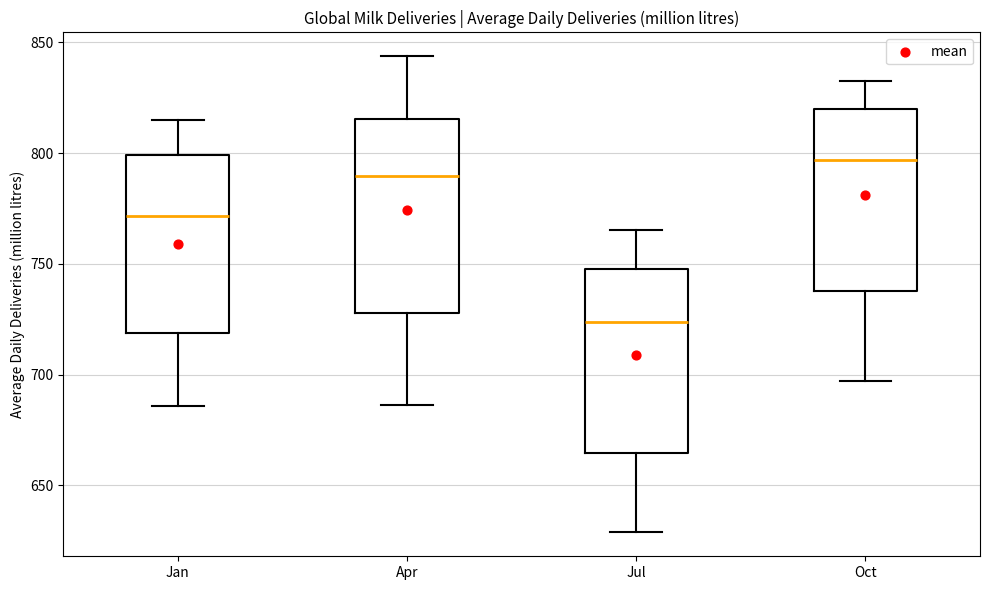

Where is the lower edge of the box for Jan on the y-axis? The values are not printed on the chart, so give them approximately, as read against the axis.

720